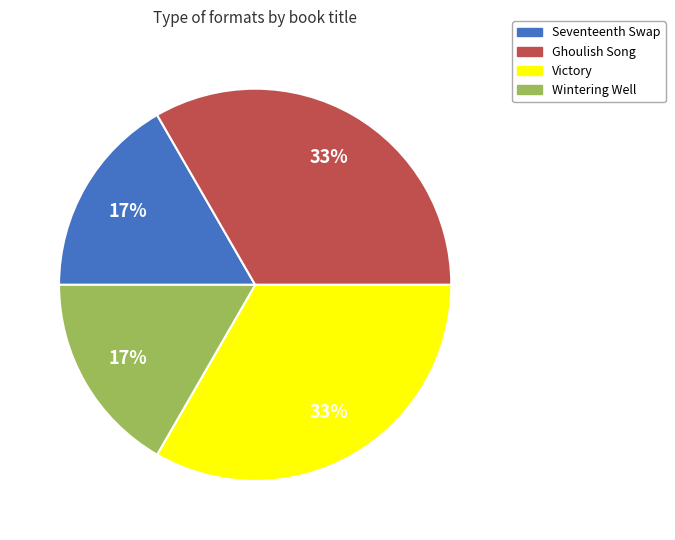

How many segments does this pie chart have?

4